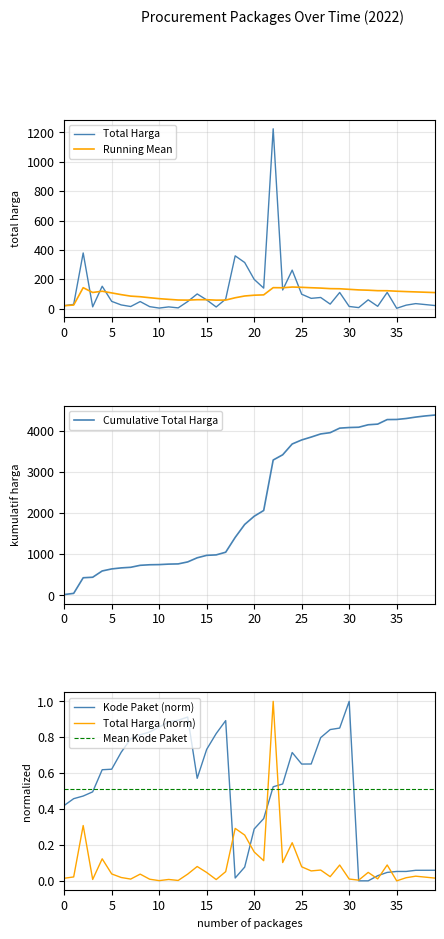

The Kode Paket series shows 0.3 at 2022-09-02. True or false?

False